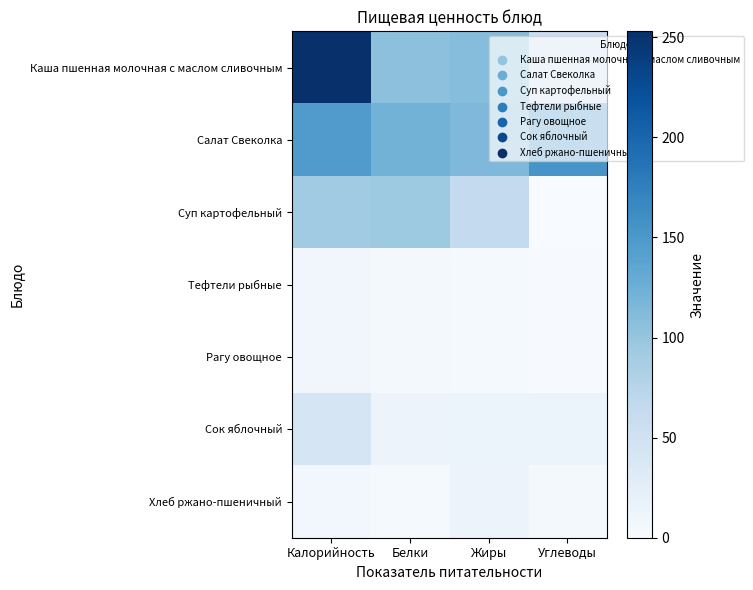

Between Калорийность and Жиры, which is larger?

Калорийность